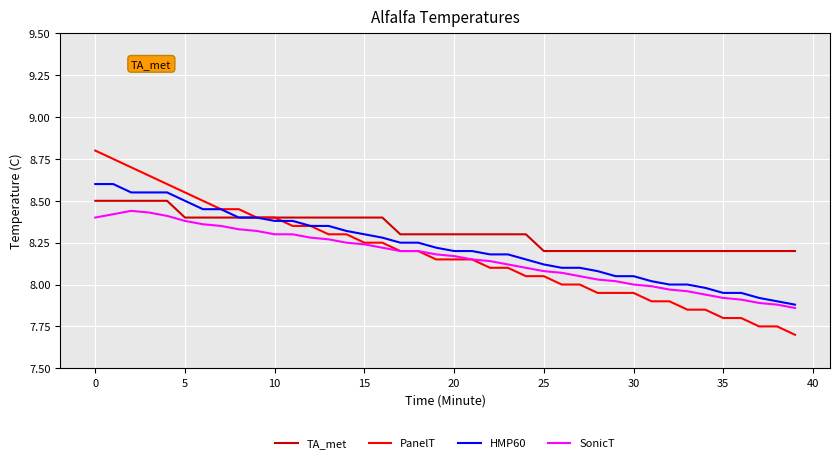

Which series has the largest total across all categories?

TA_met